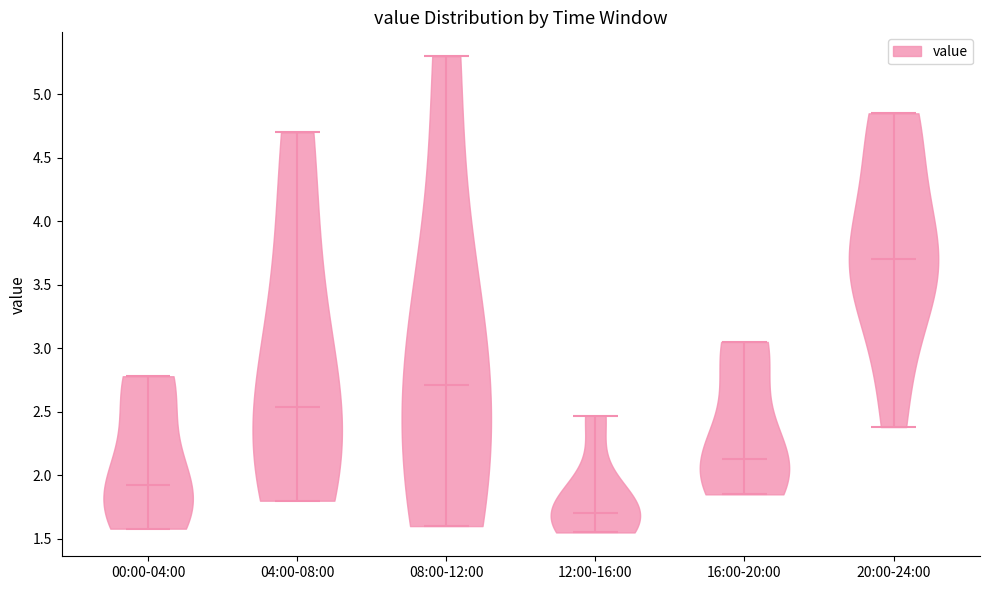

Which violin has the lowest median line?

12:00-16:00